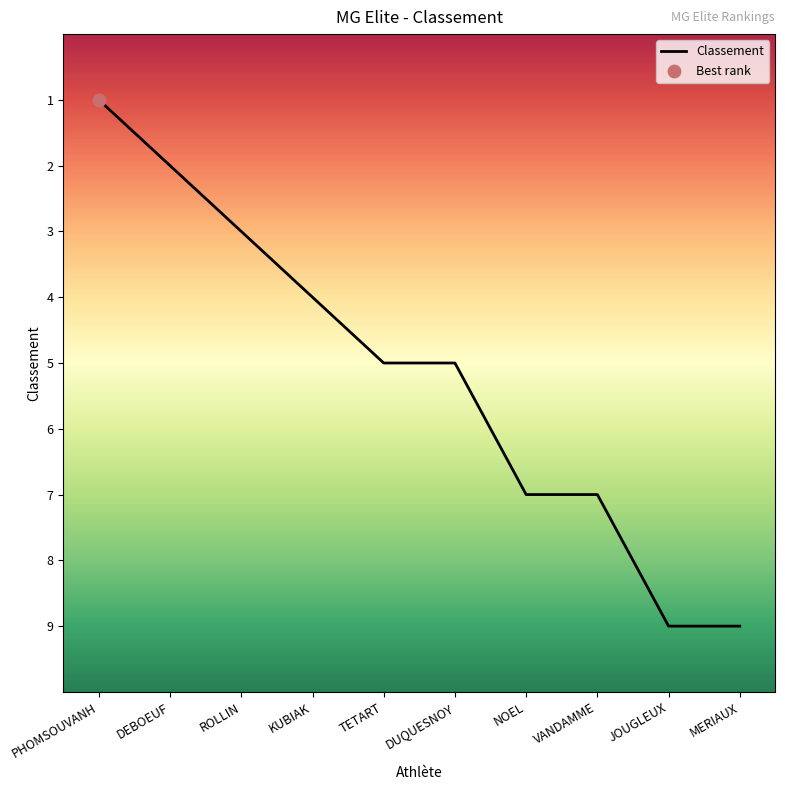

What is the change in value from TETART to VANDAMME?

+2